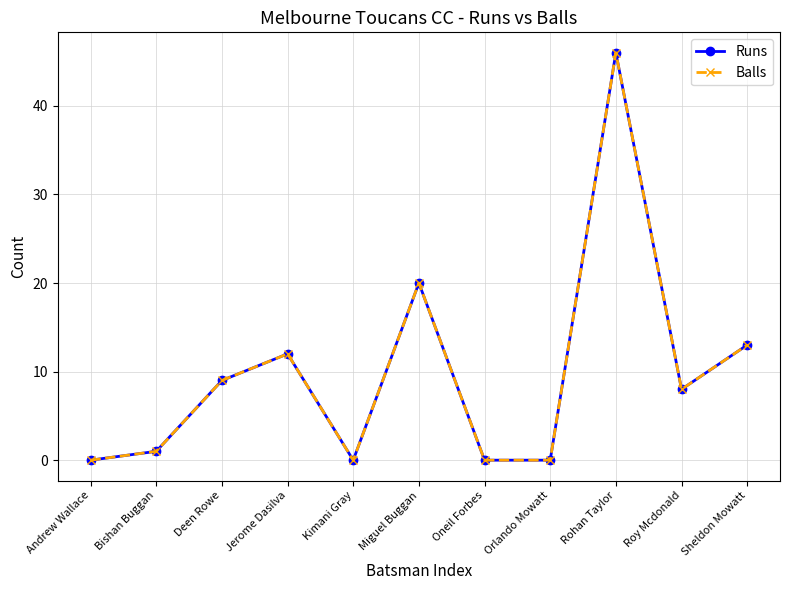

Is this an area chart (filled region under the line)?

No